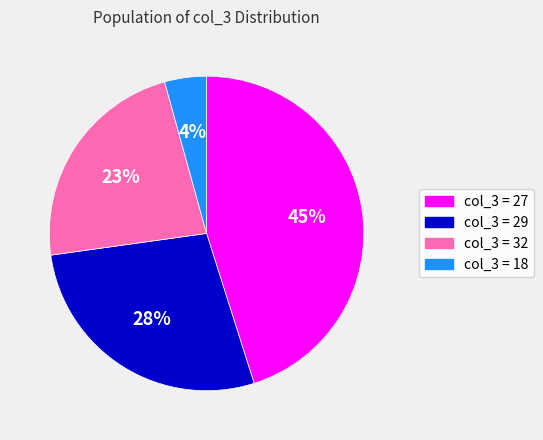

To the nearest percent, what is the difference between the largest and smallest slice percentages?

41%